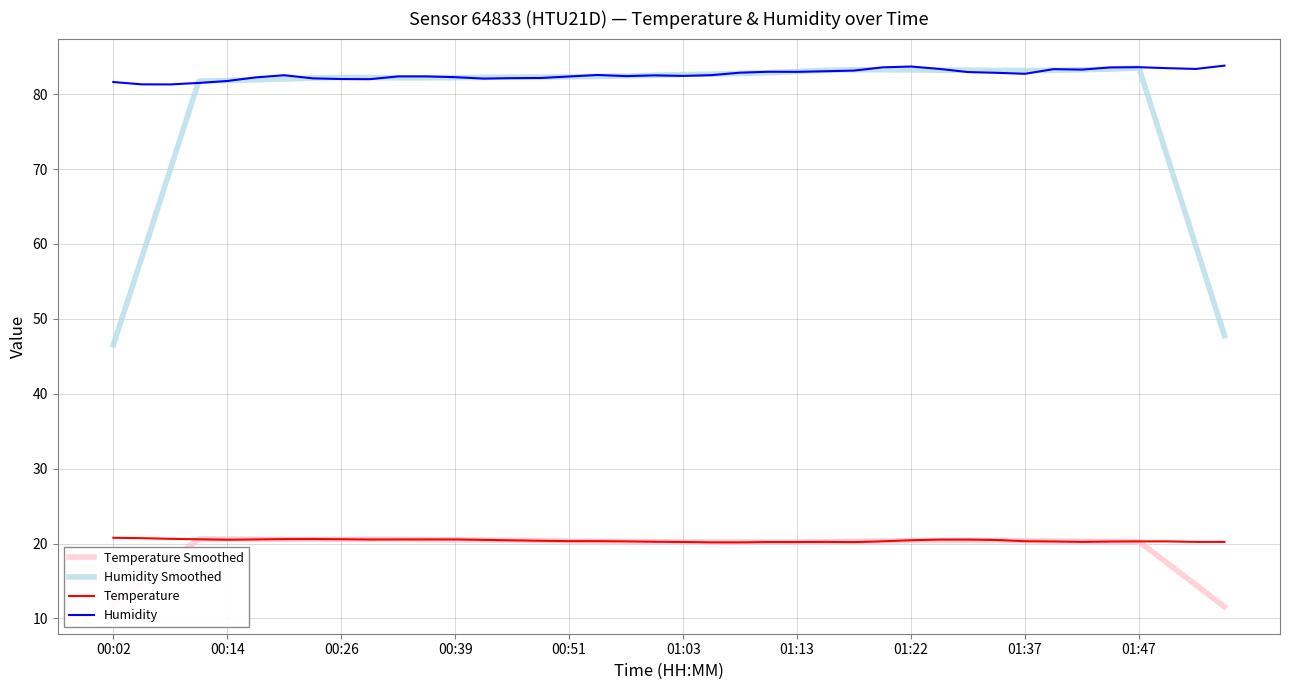

What are all the series names shown in the legend?

Temperature Smoothed, Humidity Smoothed, Temperature, Humidity